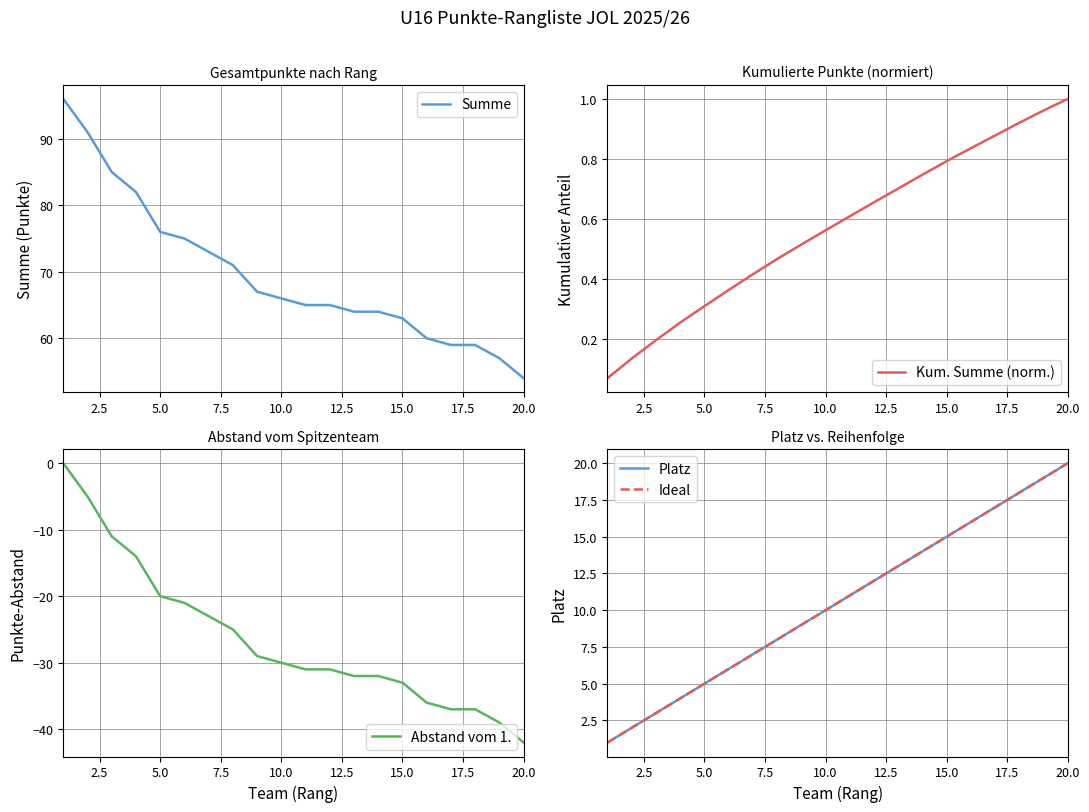

What is the lowest value of the Summe series?

54